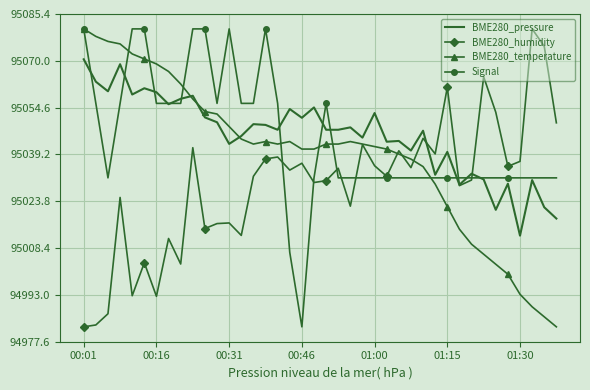

What is the maximum value shown in the chart?

95080.5